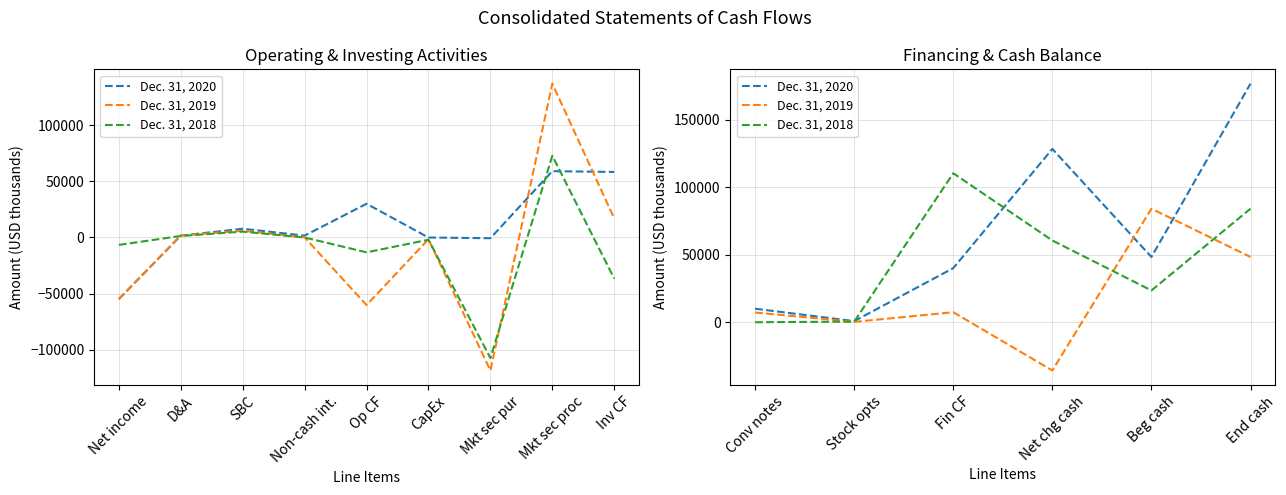

How many interior local valleys does the Dec. 31, 2019 series have?

2